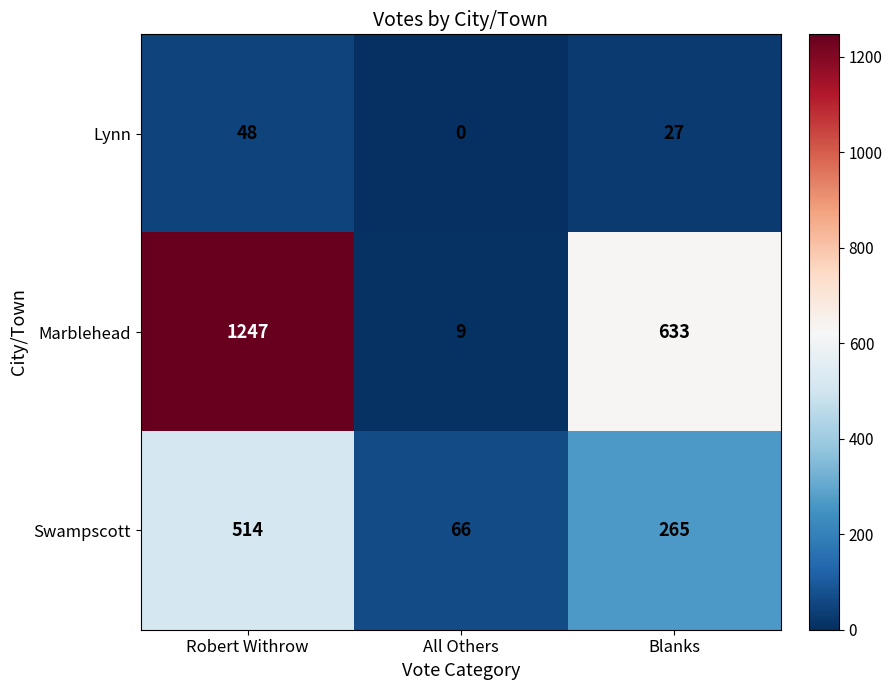

True or false: Swampscott has a value of 514 at Robert Withrow.

True